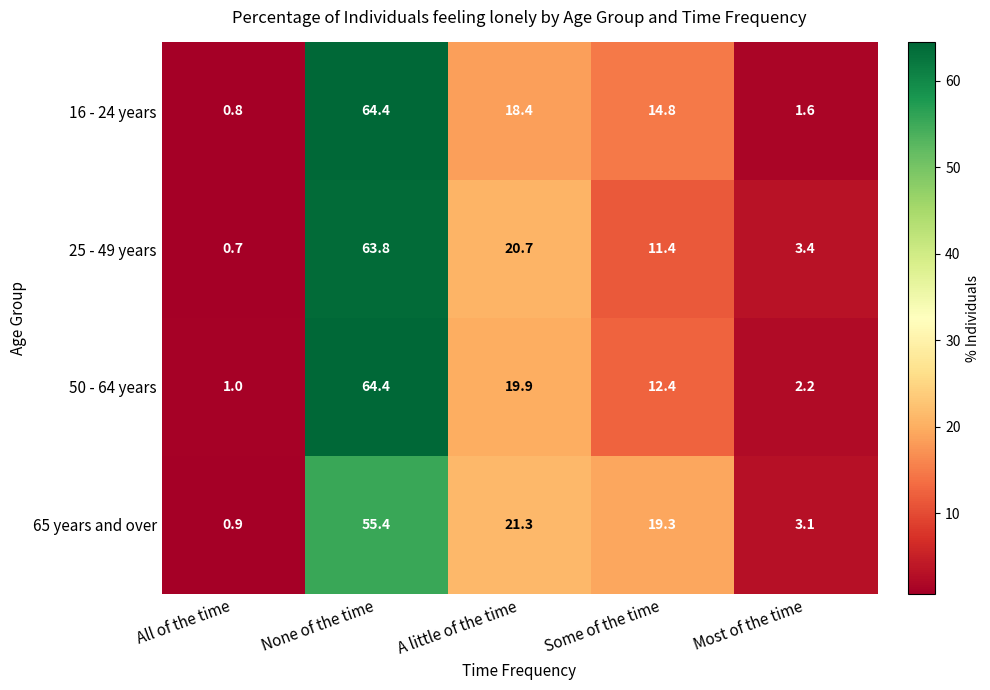

What is the average value of the 25 - 49 years series?

20.0